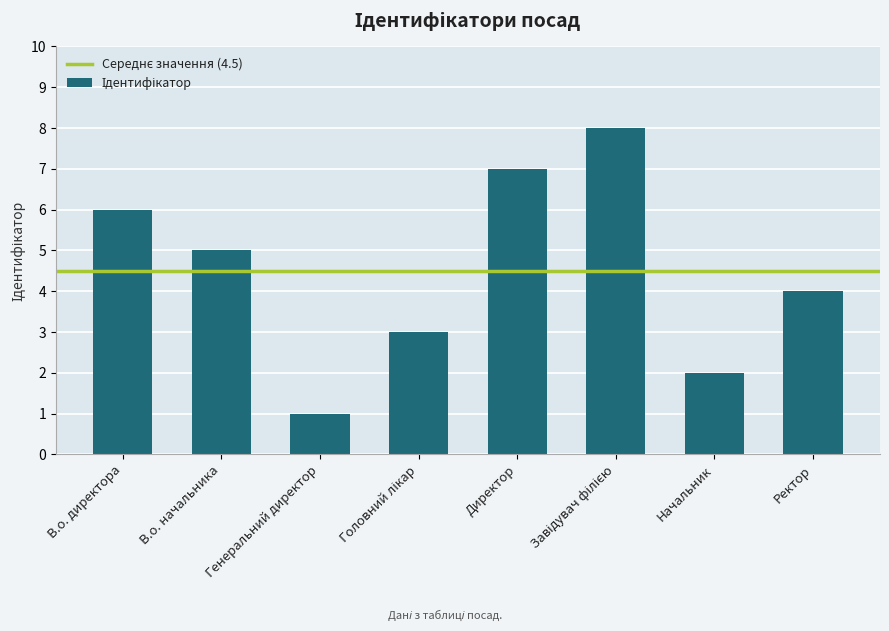

What is the change in value from В.о. начальника to Генеральний директор?

-4